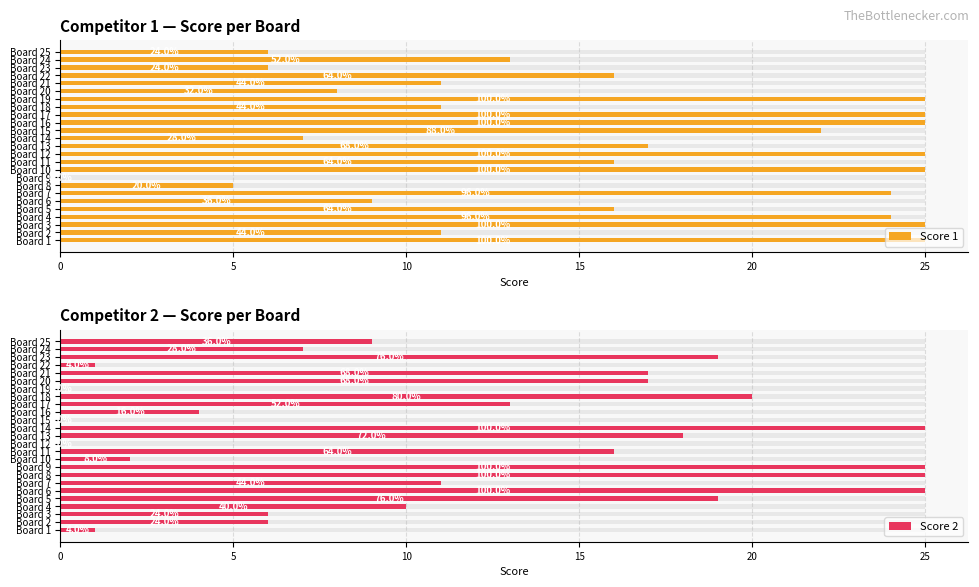

The Score 2 series shows 8 at Board 17. True or false?

False